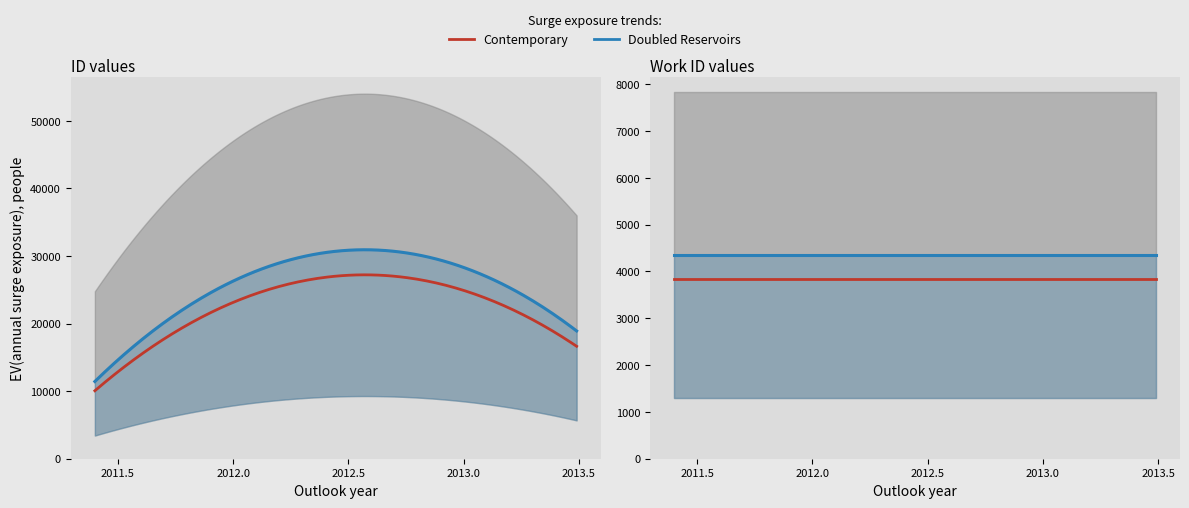

At which label does work_id reach its minimum?

2011-05-26